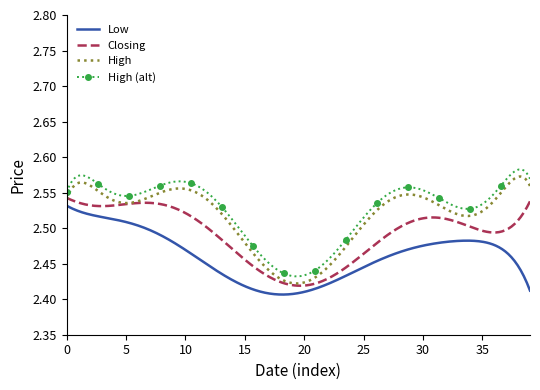

Rank the series by their average value, from highest to lowest.

High (alt), High, Closing, Low